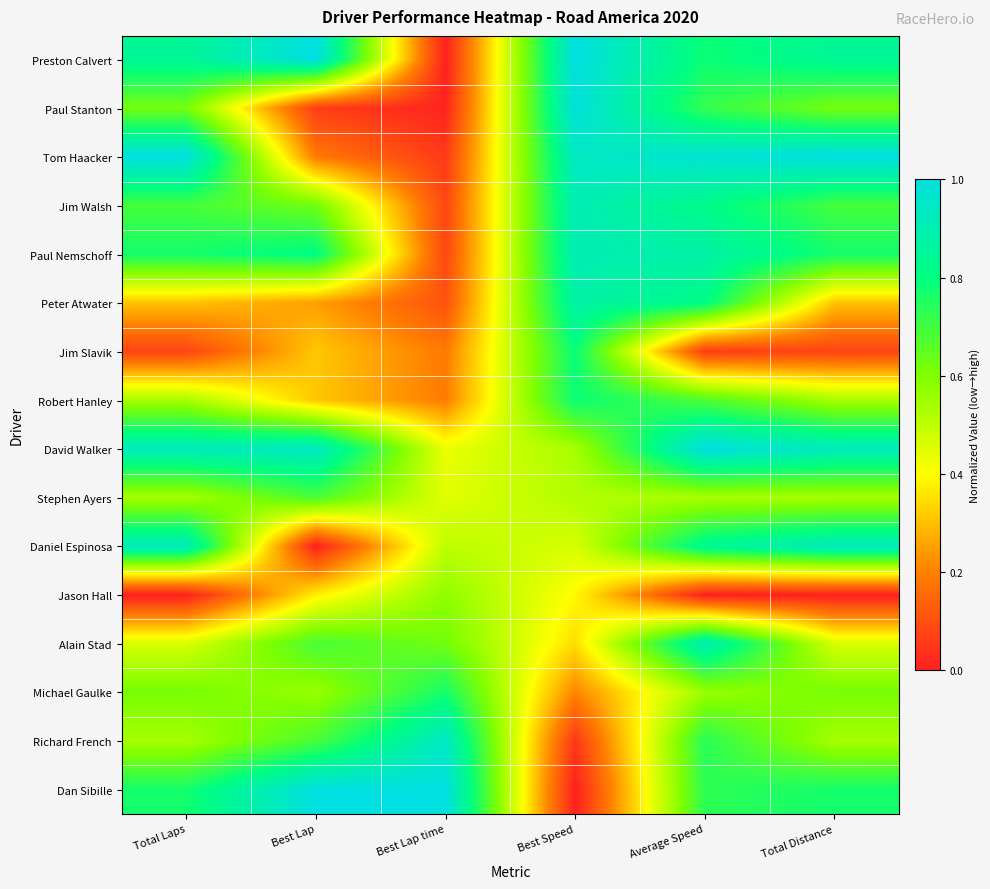

Reading right to left, what are all the values shown in this chart?

Preston Calvert: Total Distance=0.8	Average Speed=0.8	Best Speed=1.0	Best Lap time=0.0	Best Lap=1.0	Total Laps=0.8
Paul Stanton: Total Distance=0.6	Average Speed=0.7	Best Speed=1.0	Best Lap time=0.0	Best Lap=0.1	Total Laps=0.6
Tom Haacker: Total Distance=1.0	Average Speed=1.0	Best Speed=0.9	Best Lap time=0.1	Best Lap=0.2	Total Laps=1.0
Jim Walsh: Total Distance=0.7	Average Speed=0.8	Best Speed=0.9	Best Lap time=0.1	Best Lap=0.6	Total Laps=0.7
Paul Nemschoff: Total Distance=0.8	Average Speed=0.9	Best Speed=0.9	Best Lap time=0.1	Best Lap=0.8	Total Laps=0.8
Peter Atwater: Total Distance=0.3	Average Speed=0.8	Best Speed=0.9	Best Lap time=0.1	Best Lap=0.2	Total Laps=0.3
Jim Slavik: Total Distance=0.1	Average Speed=0.1	Best Speed=0.8	Best Lap time=0.2	Best Lap=0.3	Total Laps=0.1
Robert Hanley: Total Distance=0.5	Average Speed=0.7	Best Speed=0.8	Best Lap time=0.2	Best Lap=0.3	Total Laps=0.5
David Walker: Total Distance=0.9	Average Speed=1.0	Best Speed=0.5	Best Lap time=0.4	Best Lap=0.9	Total Laps=0.9
Stephen Ayers: Total Distance=0.5	Average Speed=0.5	Best Speed=0.5	Best Lap time=0.4	Best Lap=0.7	Total Laps=0.5
Daniel Espinosa: Total Distance=0.9	Average Speed=0.8	Best Speed=0.5	Best Lap time=0.5	Best Lap=0.0	Total Laps=0.9
Jason Hall: Total Distance=0.0	Average Speed=0.0	Best Speed=0.4	Best Lap time=0.6	Best Lap=0.4	Total Laps=0.0
Alain Stad: Total Distance=0.5	Average Speed=0.9	Best Speed=0.3	Best Lap time=0.6	Best Lap=0.7	Total Laps=0.5
Michael Gaulke: Total Distance=0.6	Average Speed=0.6	Best Speed=0.2	Best Lap time=0.8	Best Lap=0.6	Total Laps=0.6
Richard French: Total Distance=0.5	Average Speed=0.7	Best Speed=0.0	Best Lap time=0.9	Best Lap=0.7	Total Laps=0.5
Dan Sibille: Total Distance=0.8	Average Speed=0.7	Best Speed=0.0	Best Lap time=1.0	Best Lap=1.0	Total Laps=0.8